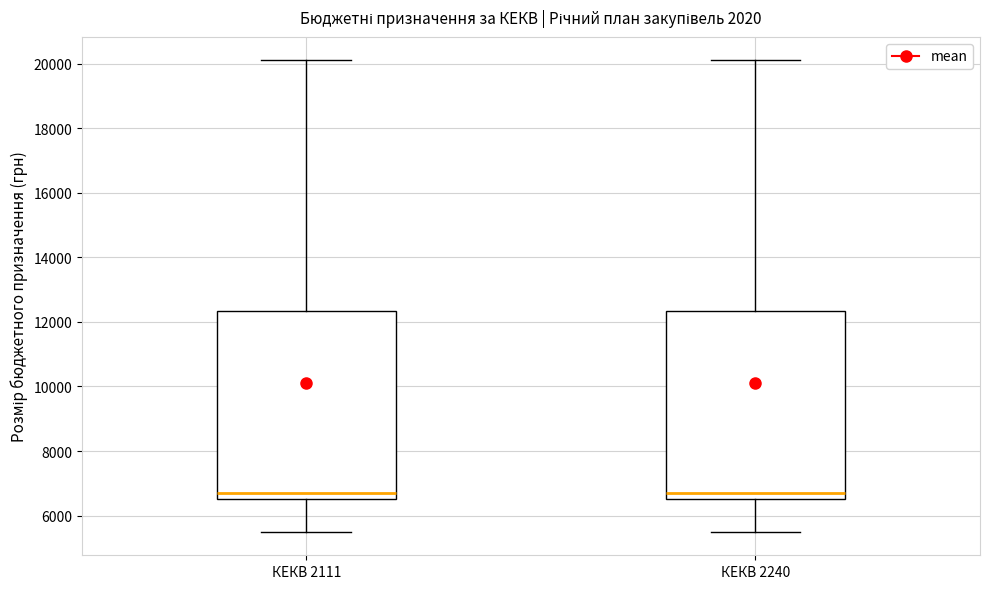

Reading left to right, transcribe this box plot: for each box, give where its median line is, the range the box spans, and where its two whiskers end, as read against the y-axis. The values are not printed on the chart, so give them approximately, as read against the axis.

КЕКВ 2111: median 6800, box 6600 to 12400, whiskers 5600 to 20200
КЕКВ 2240: median 6800, box 6600 to 12400, whiskers 5600 to 20200